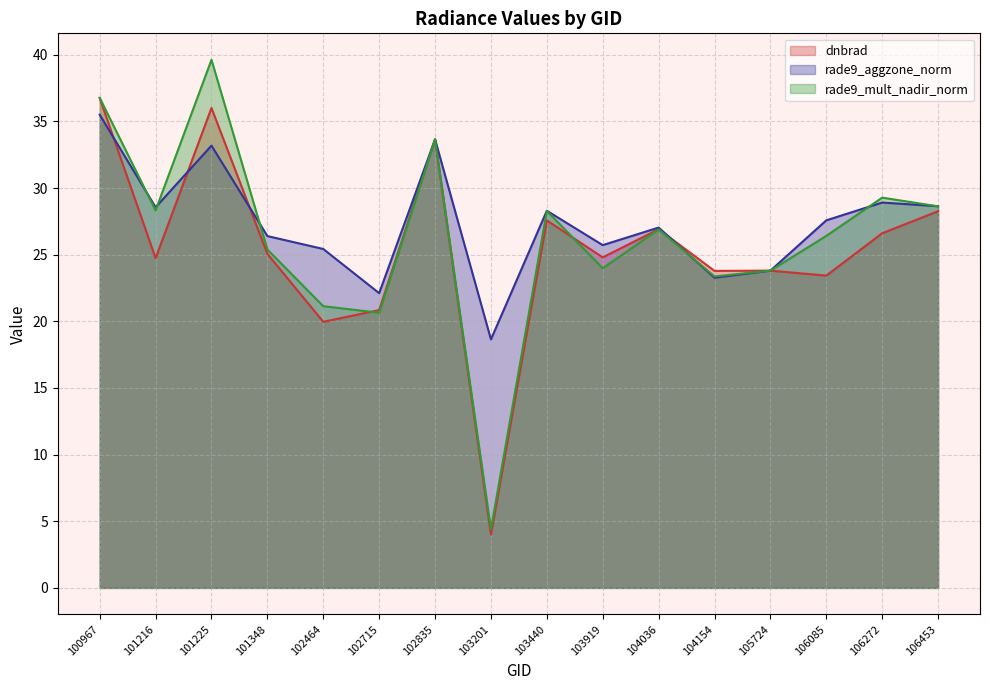

What is the value of the rade9_aggzone_norm point at the 12th from the left?

23.3